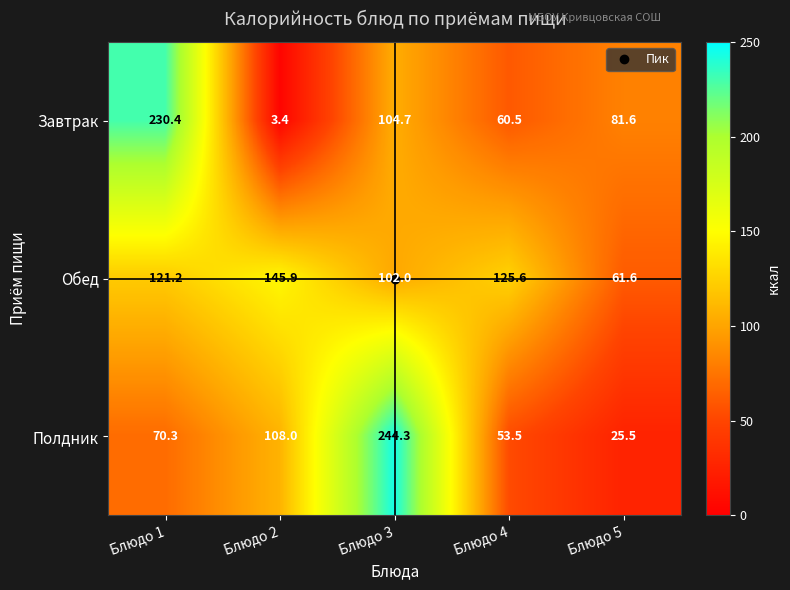

Which series changed the most between Блюдо 4 and Блюдо 5?

Обед